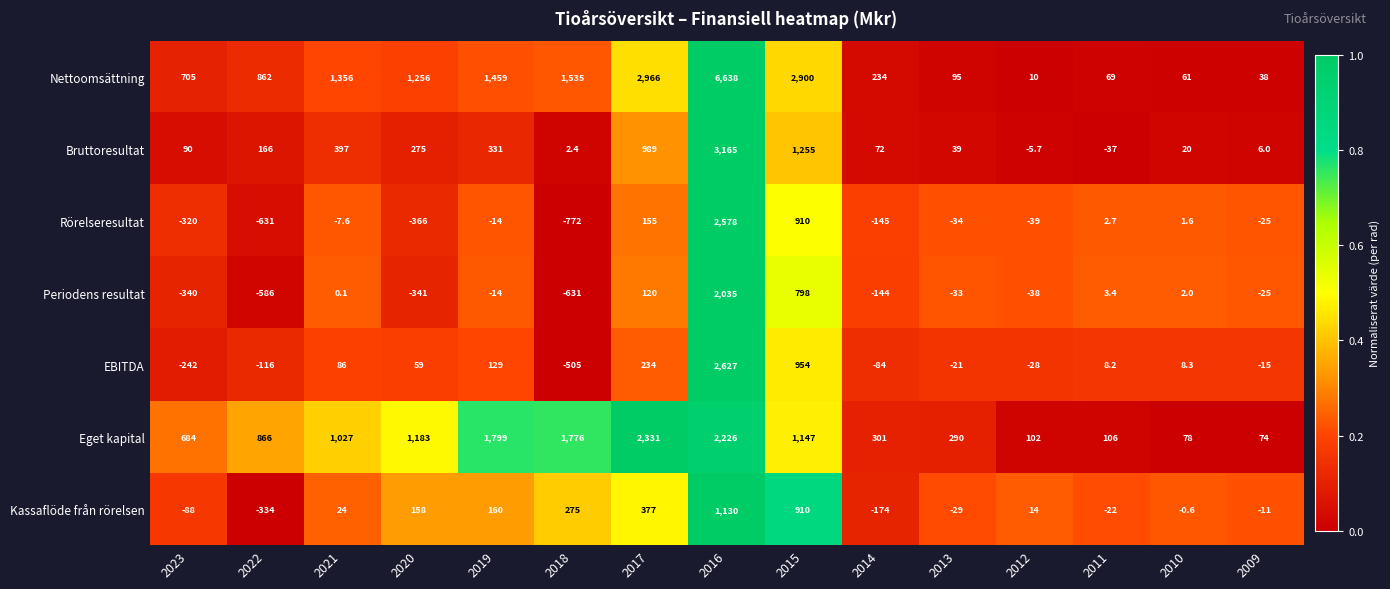

What is the difference between the maximum and second lowest values in the Bruttoresultat series?

3170.7